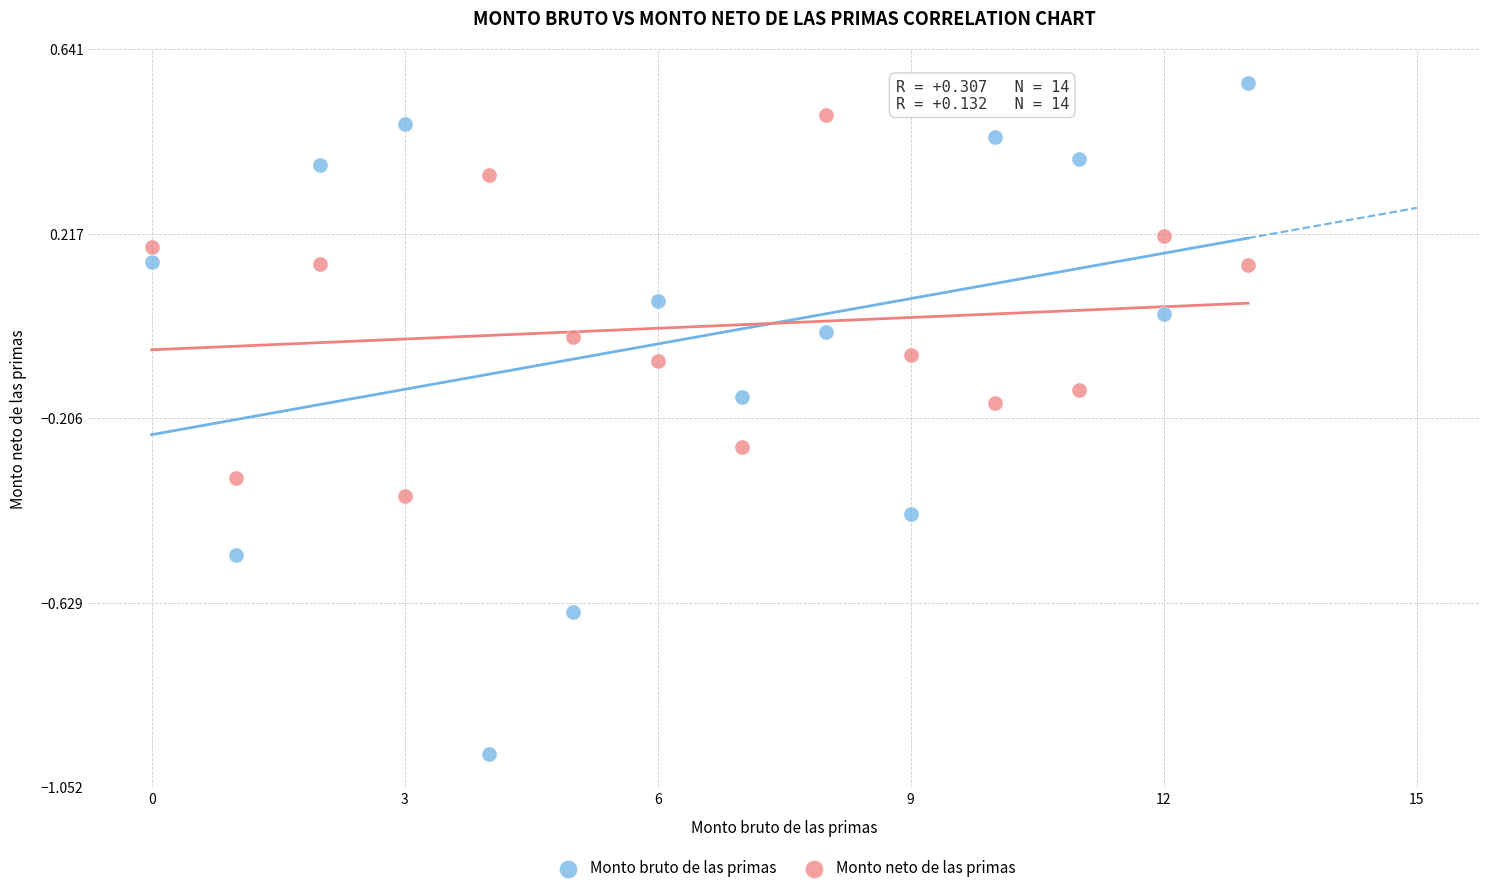

Across all data points, what is the range of Y values (max minus min)?

1.5